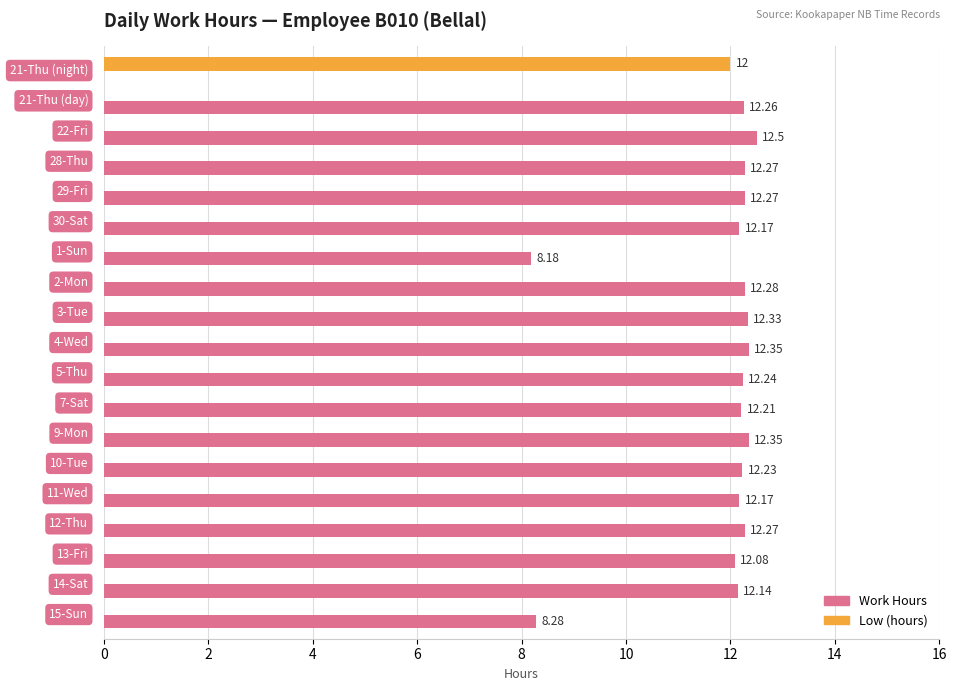

Which series has the largest total across all categories?

Work Hours